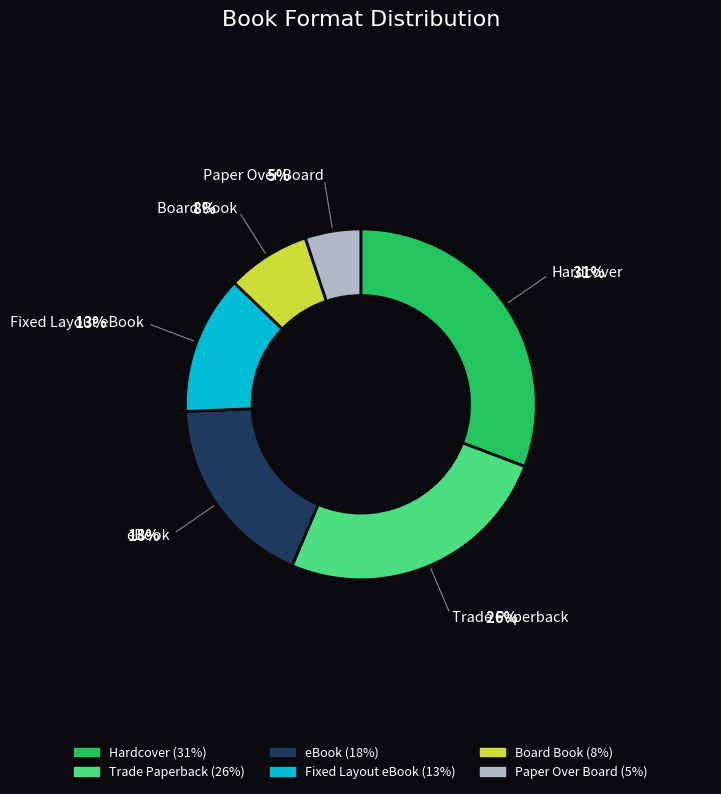

Is there a majority slice in this chart?

No